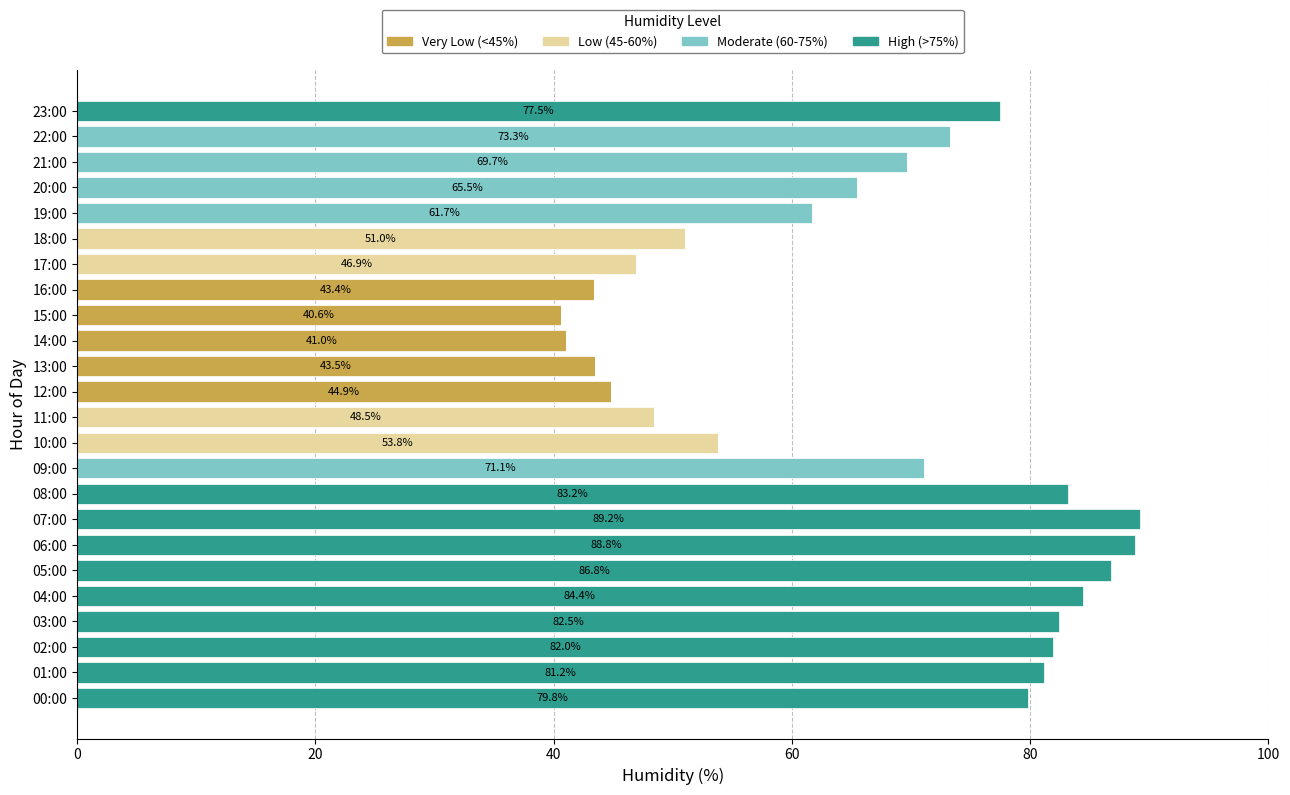

The value of Very Low (<45%) at 03:00 is 0.0. True or false?

True